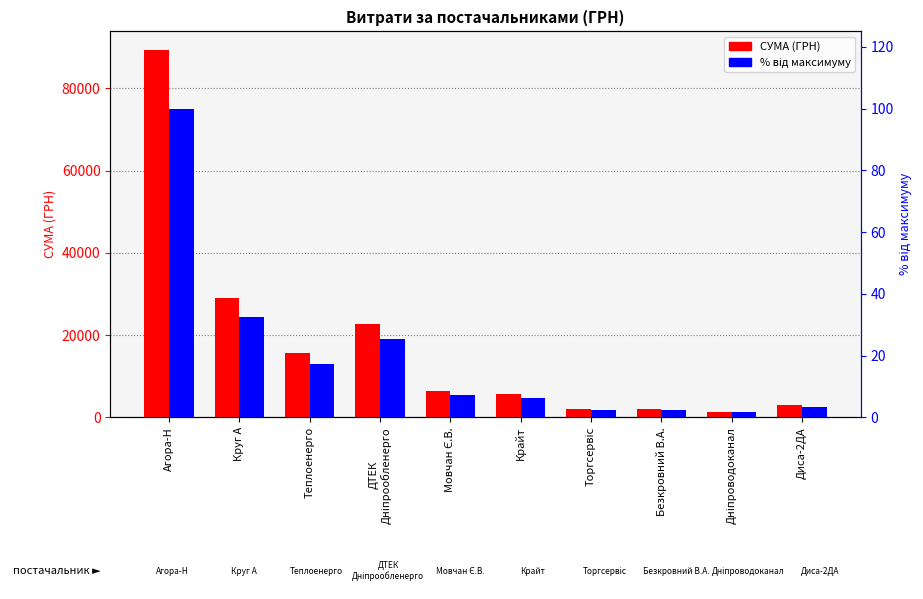

What is the greatest value displayed?

89410.5